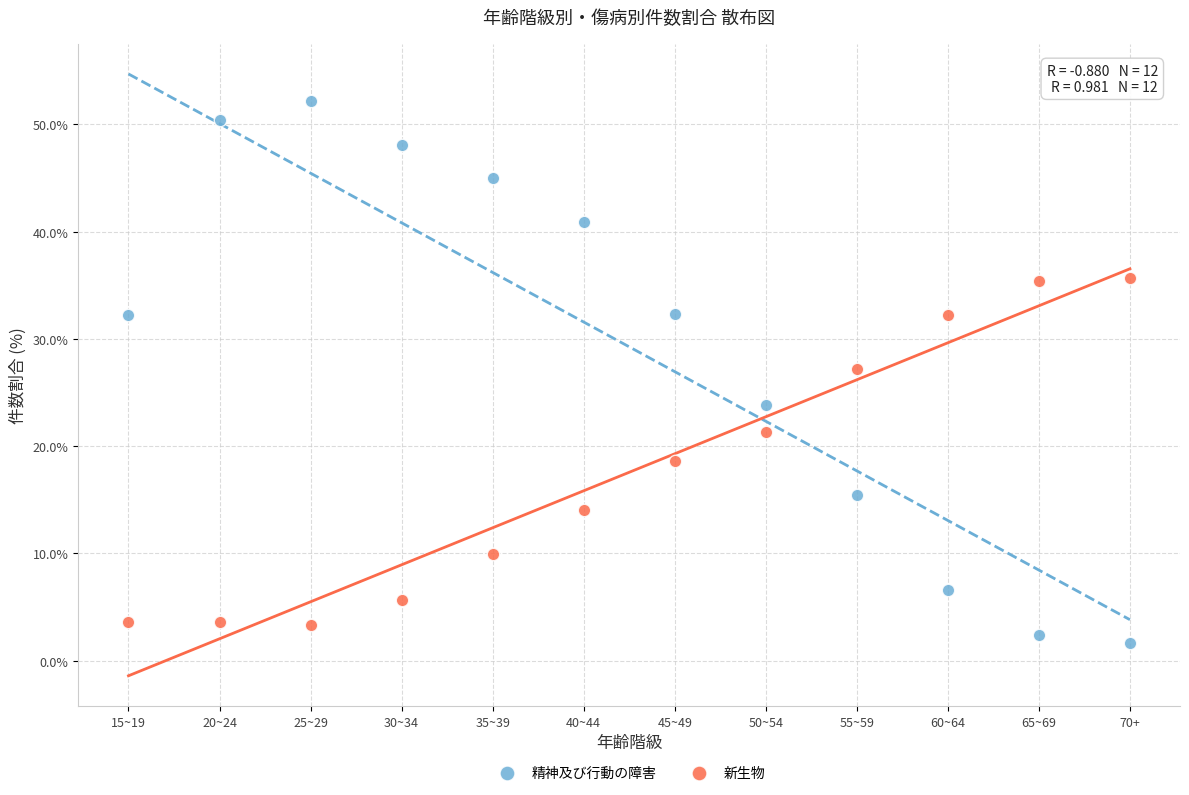

Which series has the widest spread of Y values?

精神及び行動の障害